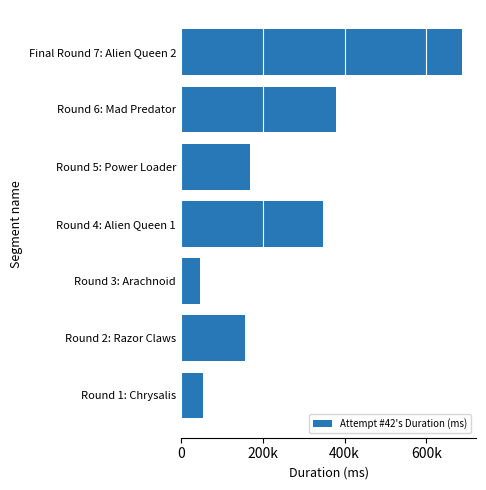

Does the chart contain any negative values?

No